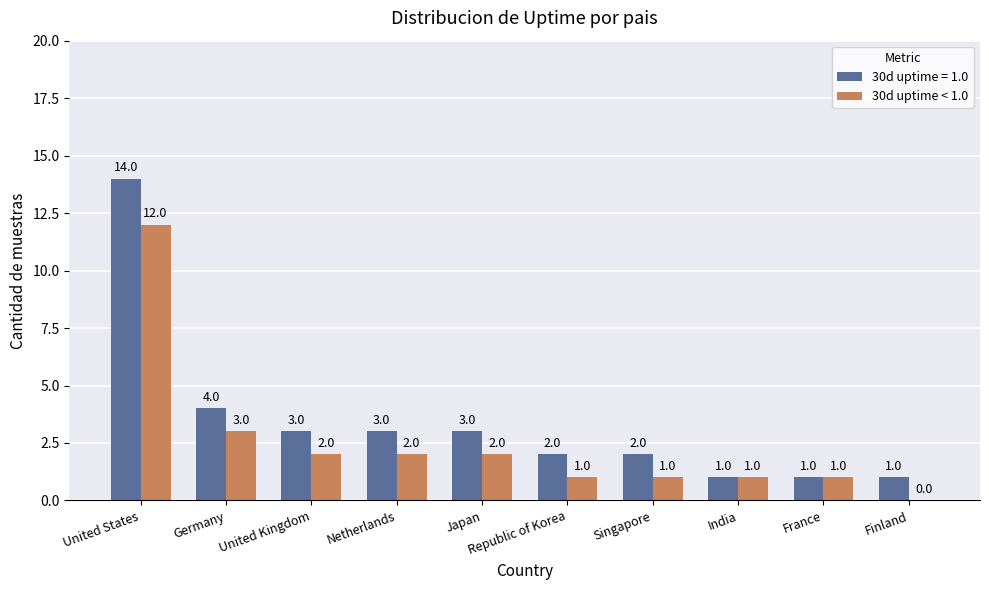

True or false: 30d uptime = 1.0 has a value of 3 at Singapore.

False